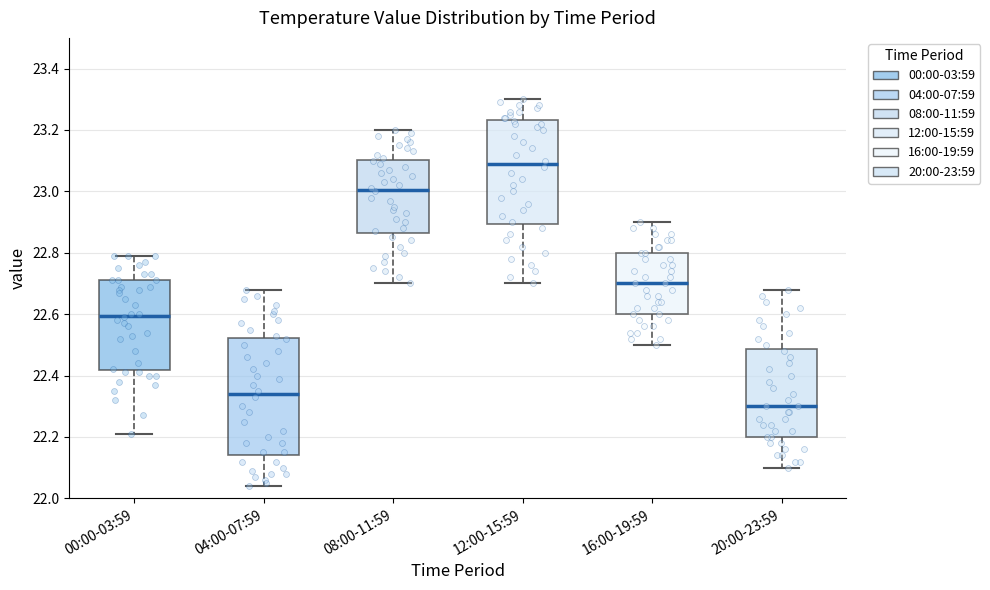

Which box is the tallest, from its lower edge to its upper edge?

04:00-07:59